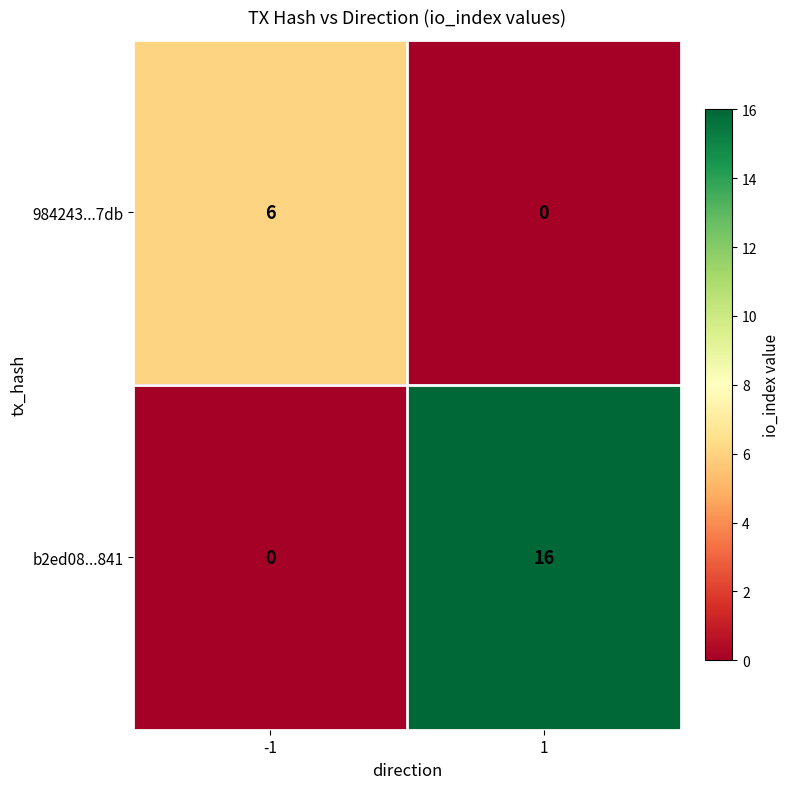

Count the number of data series in this chart.

2